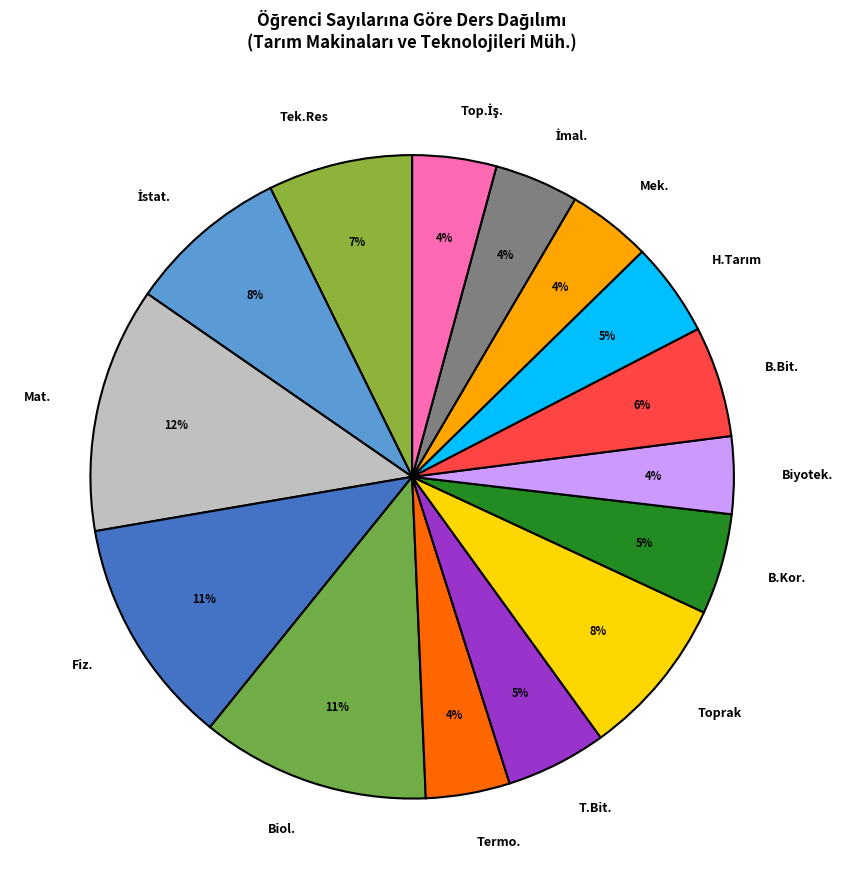

To the nearest percent, what is the average slice percentage?

7%